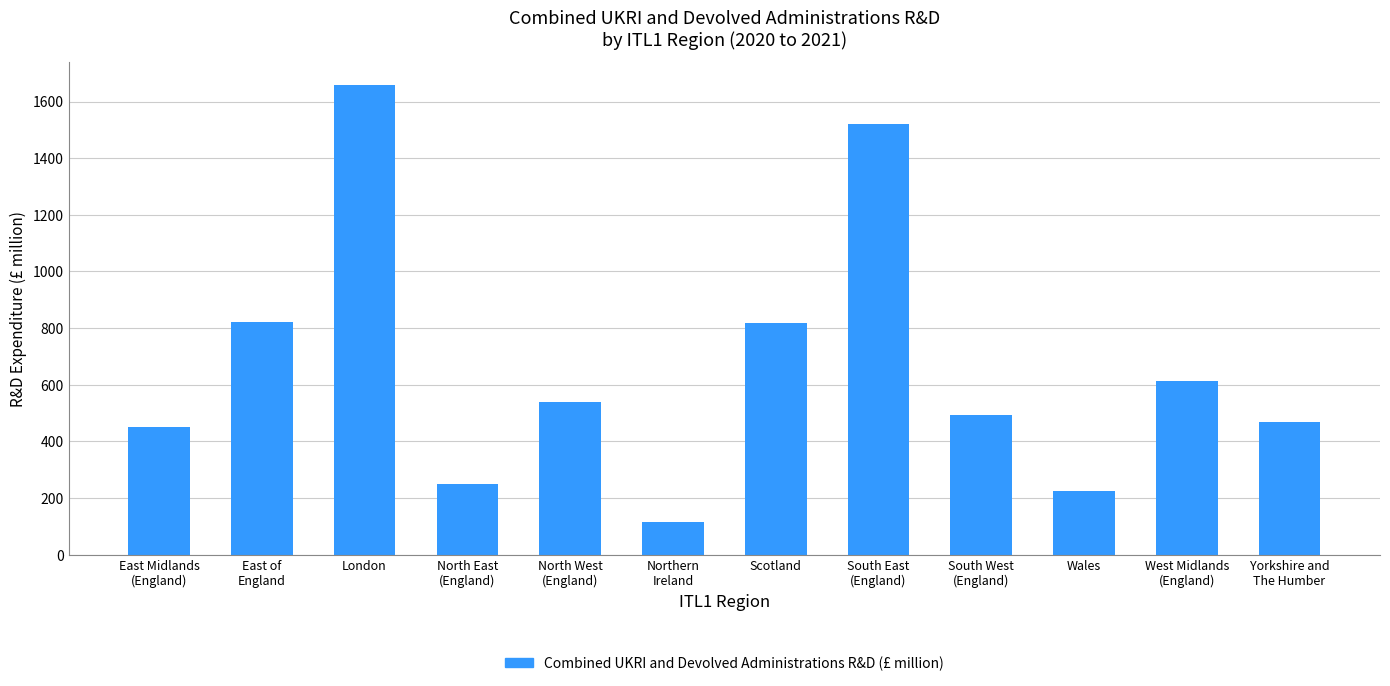

What is the value of the 8th bar from the left?

1522.3